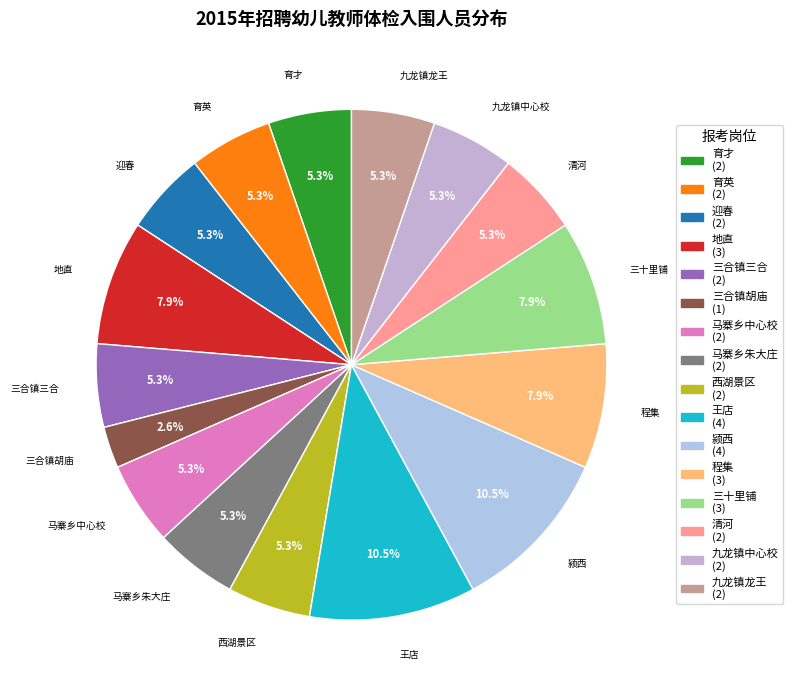

How many slices are in this pie chart?

16